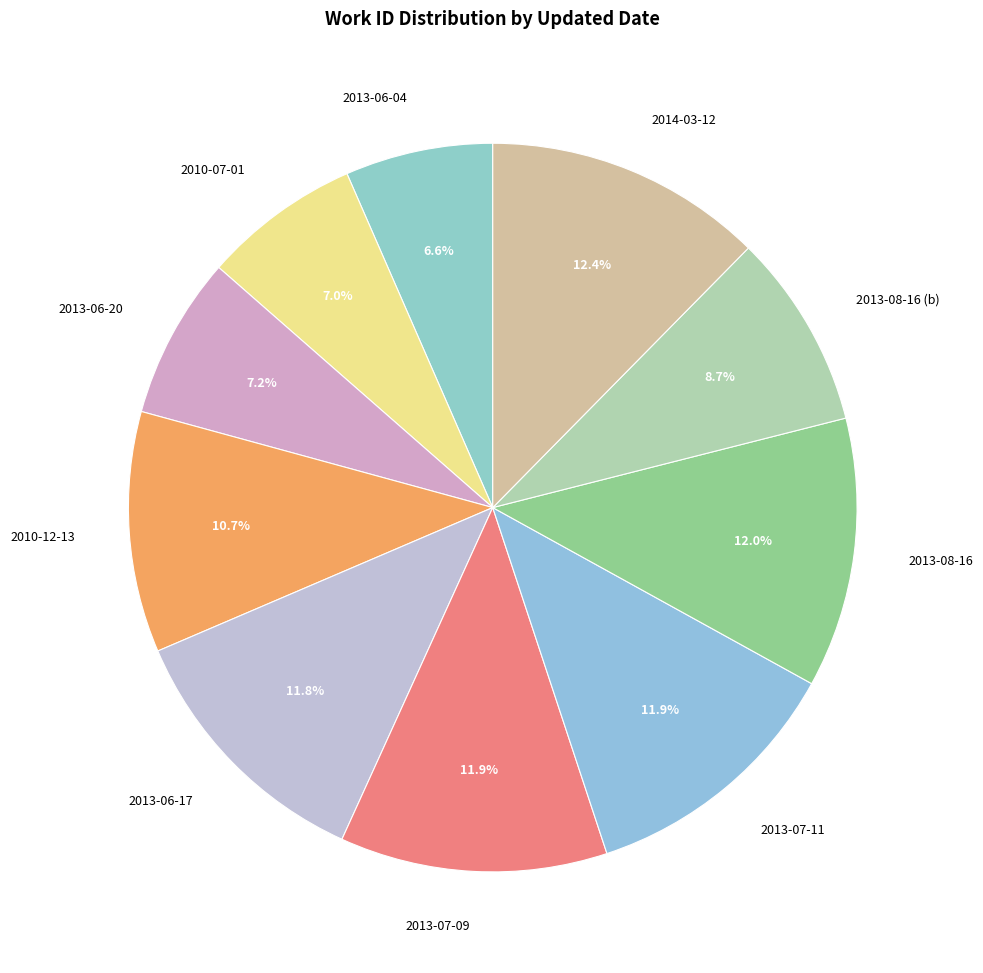

True or false: 2013-06-04 accounts for 7% of the total.

True